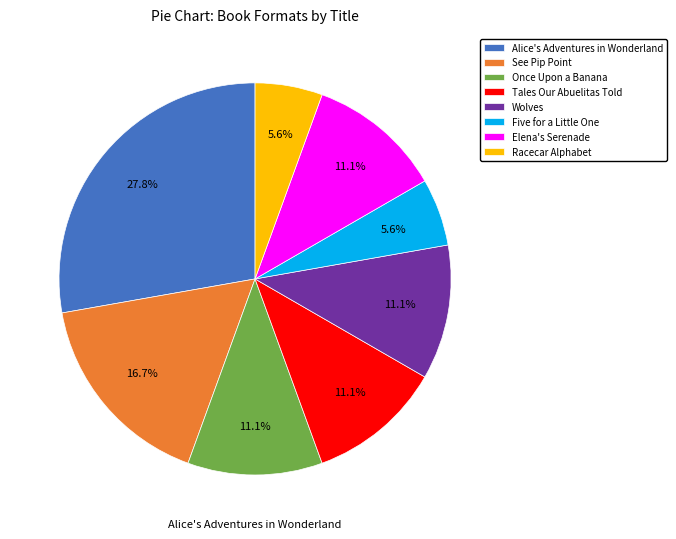

Does Wolves represent more than half of the total?

No